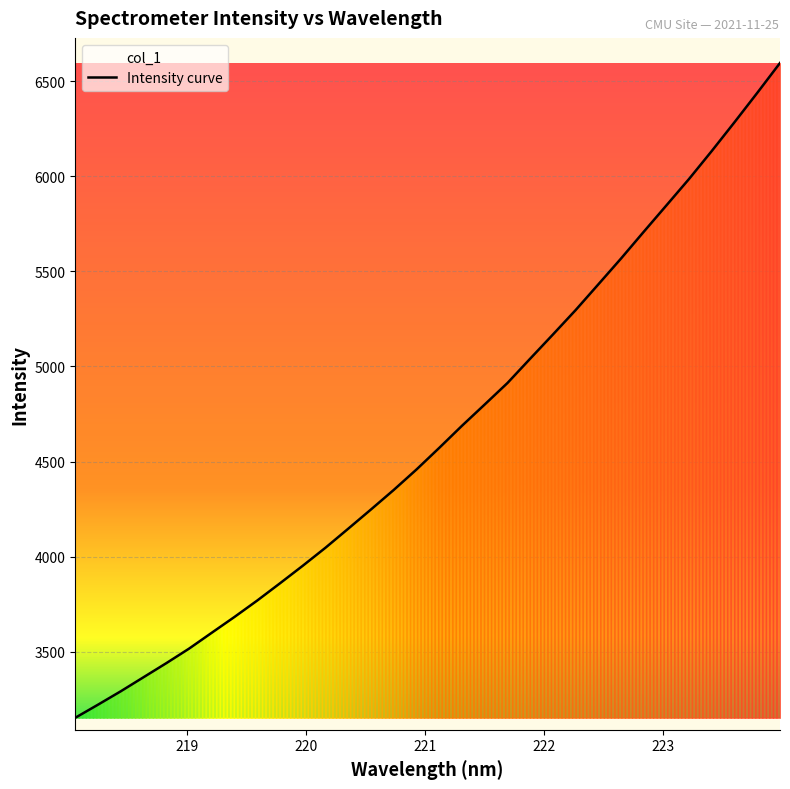

What is the greatest value displayed?

6595.0